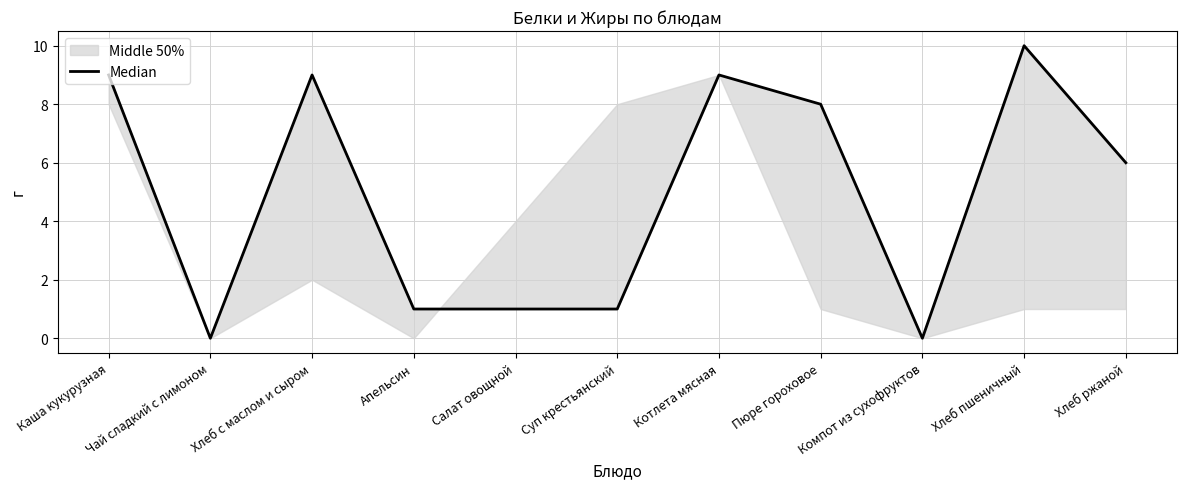

Which has a higher value, Пюре гороховое or Чай сладкий с лимоном?

Пюре гороховое